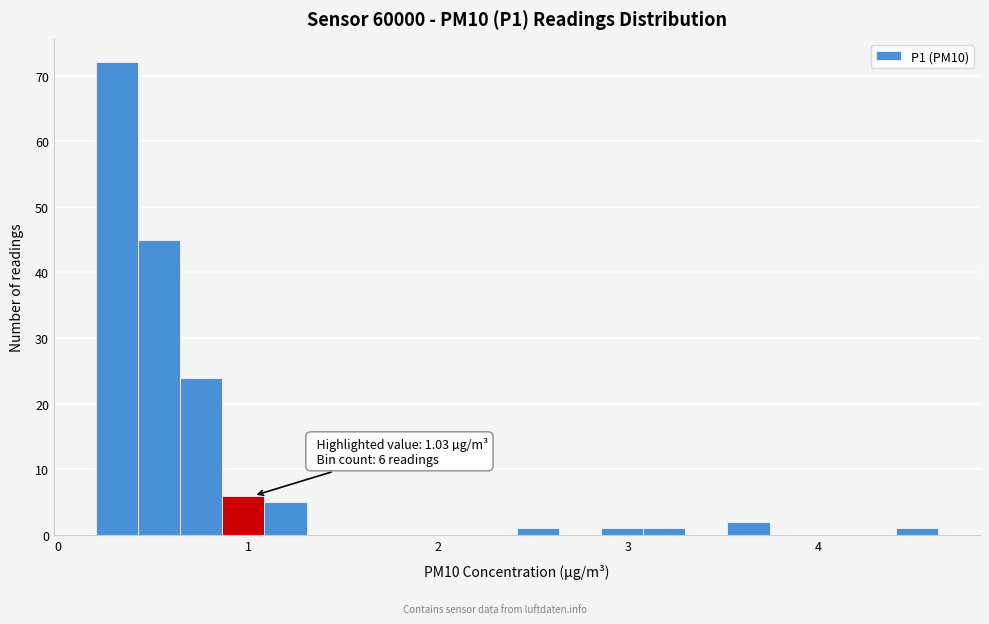

Around what value on the x-axis is the tallest bar? Give the approximate position of its centre, as read against the axis.

0.3